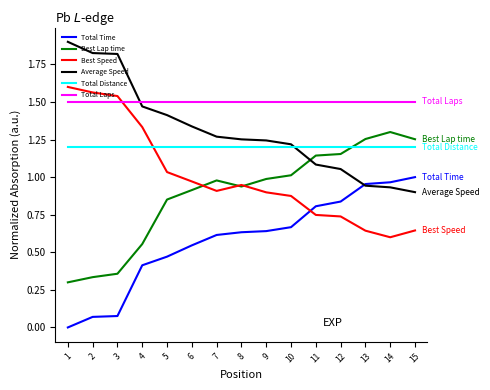

True or false: Best Lap time and Total Time intersect in this chart.

False